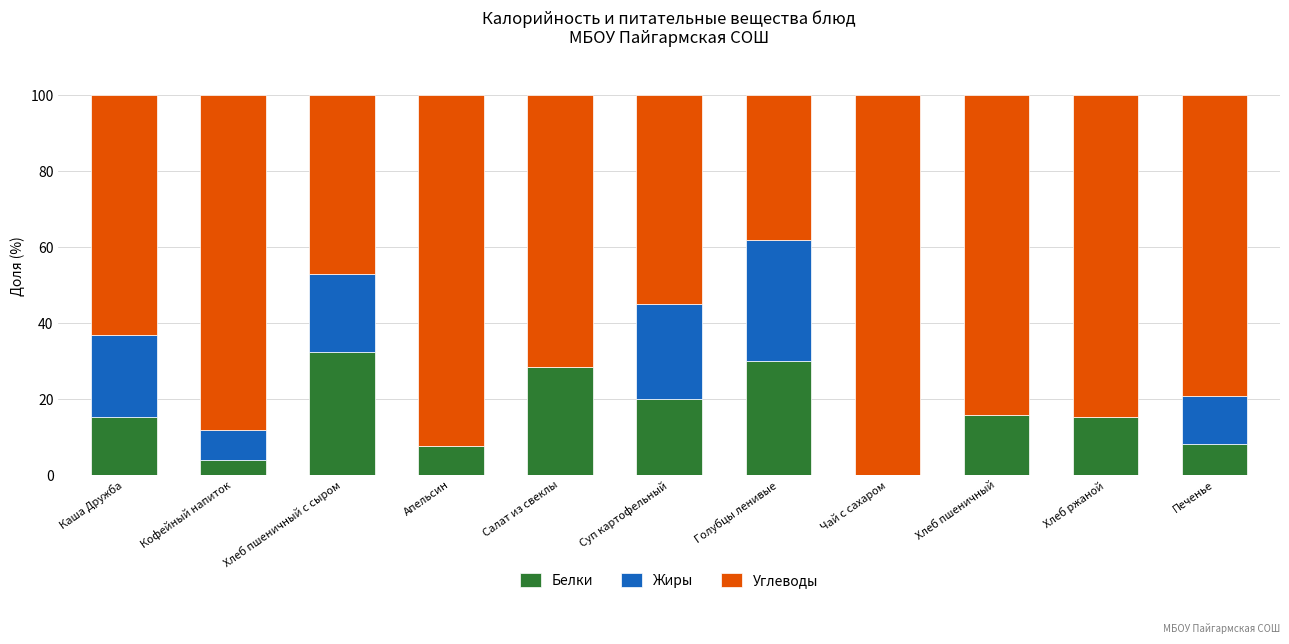

What is the total value across all series at Суп картофельный?

100.0